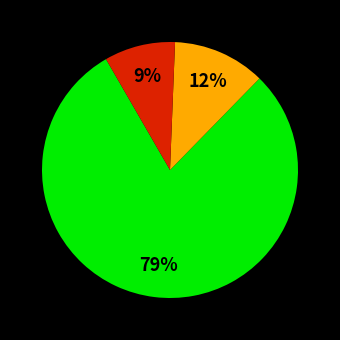

Does any single category account for the majority?

Yes